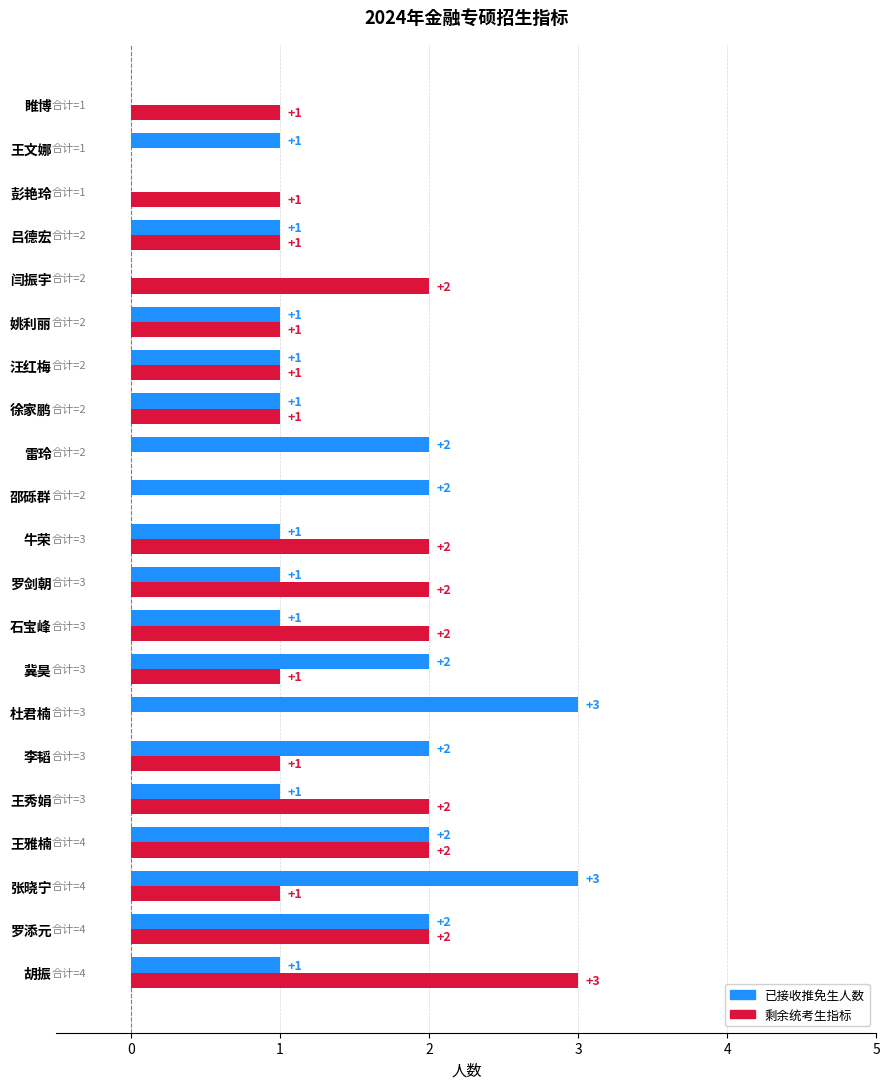

What is the highest value of the 已接收推免生人数 series?

3